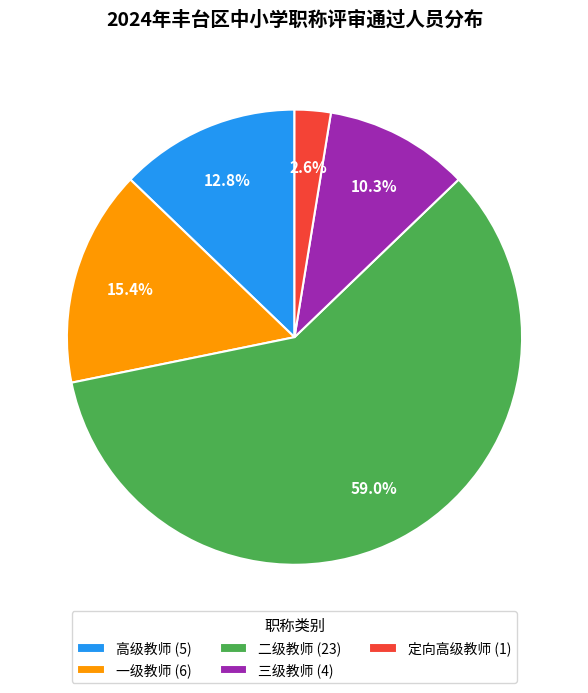

What is the ratio of the value at 一级教师 to the value at 二级教师?

0.3